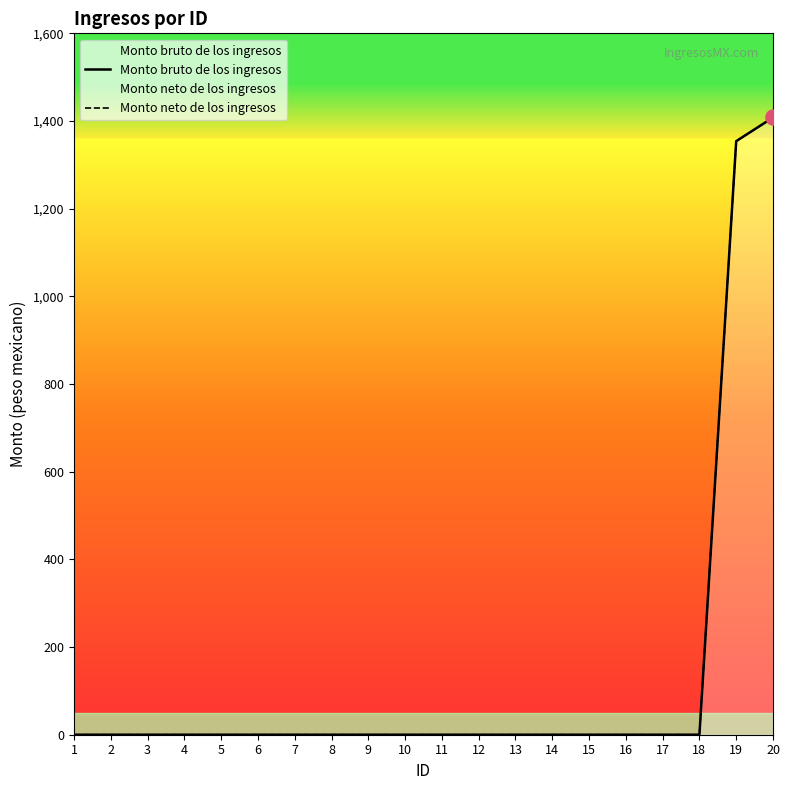

Which series has the widest spread of Y values?

Monto bruto de los ingresos